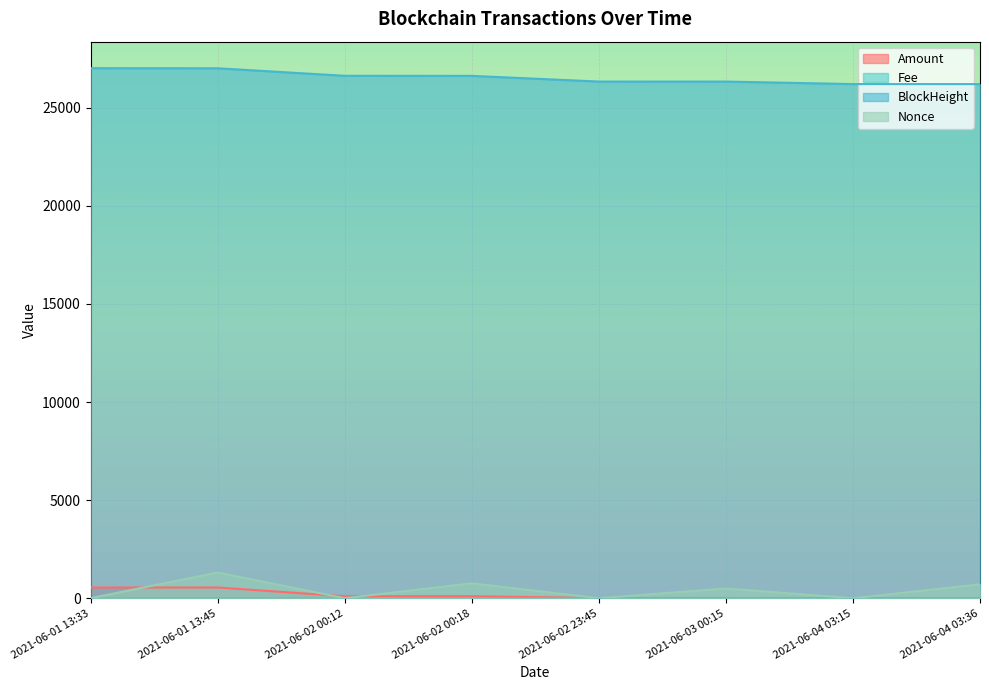

At which label does Nonce first exceed 499?

2021-06-01 13:45